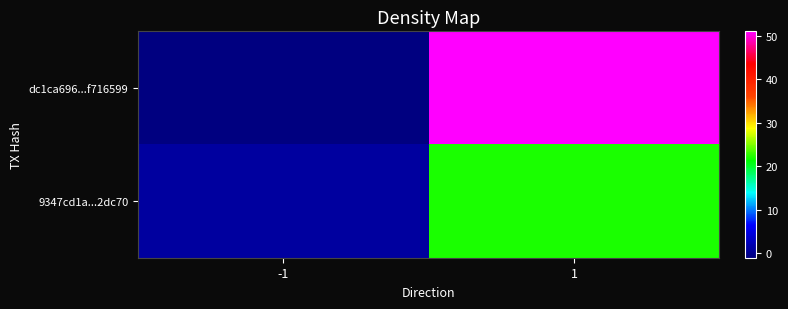

At which category does the chart reach its minimum across all series?

-1